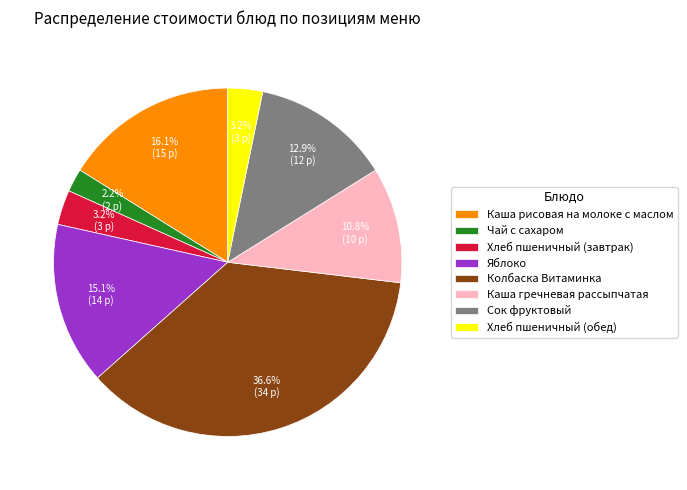

Does Каша рисовая на молоке с маслом account for over 50% of the chart?

No